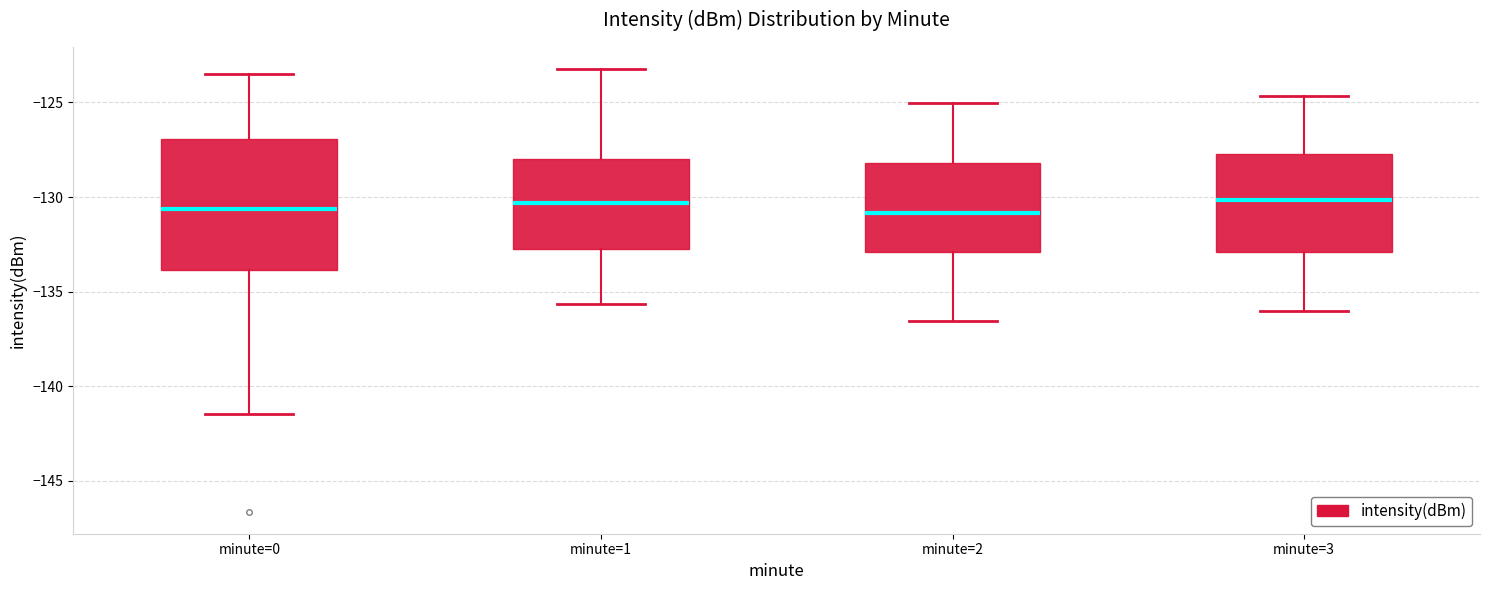

Reading left to right, transcribe this box plot: for each box, give where its median line is, the range the box spans, and where its two whiskers end, as read against the y-axis. The values are not printed on the chart, so give them approximately, as read against the axis.

minute=0: median -130.5, box -134.0 to -127.0, whiskers -141.5 to -123.5
minute=1: median -130.5, box -133.0 to -128.0, whiskers -135.5 to -123.0
minute=2: median -131.0, box -133.0 to -128.0, whiskers -136.5 to -125.0
minute=3: median -130.0, box -133.0 to -127.5, whiskers -136.0 to -124.5